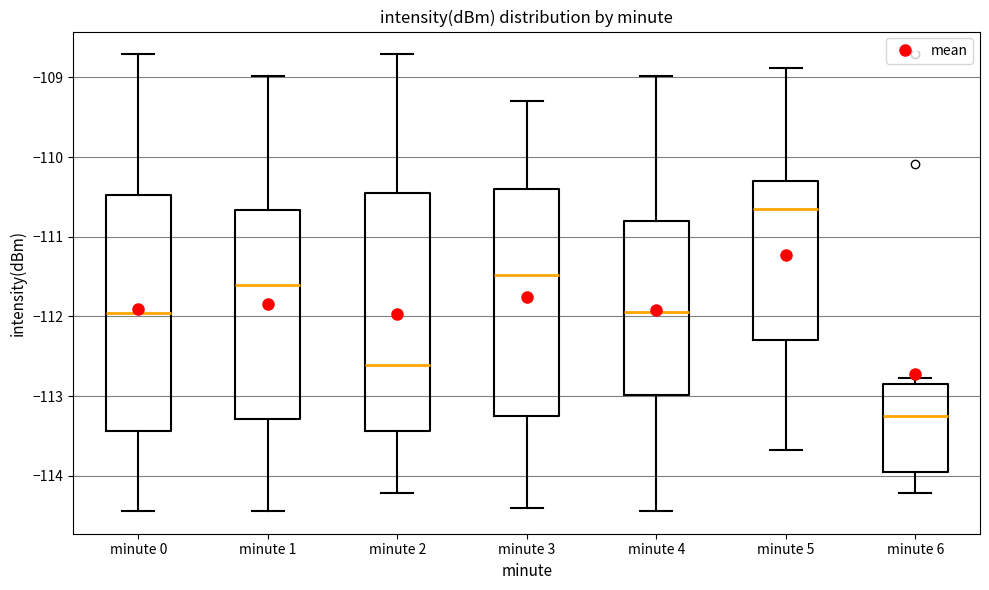

Reading left to right, read every box against the y-axis: the position of its median line, the range the box covers, and the ends of its whiskers. The values are not printed on the chart, so give them approximately, as read against the axis.

minute 0: median -111.9, box -113.4 to -110.5, whiskers -114.4 to -108.7
minute 1: median -111.6, box -113.3 to -110.7, whiskers -114.4 to -109.0
minute 2: median -112.6, box -113.4 to -110.5, whiskers -114.2 to -108.7
minute 3: median -111.5, box -113.2 to -110.4, whiskers -114.4 to -109.3
minute 4: median -111.9, box -113.0 to -110.8, whiskers -114.4 to -109.0
minute 5: median -110.6, box -112.3 to -110.3, whiskers -113.7 to -108.9
minute 6: median -113.2, box -114.0 to -112.8, whiskers -114.2 to -112.8 (just above the box's upper edge)